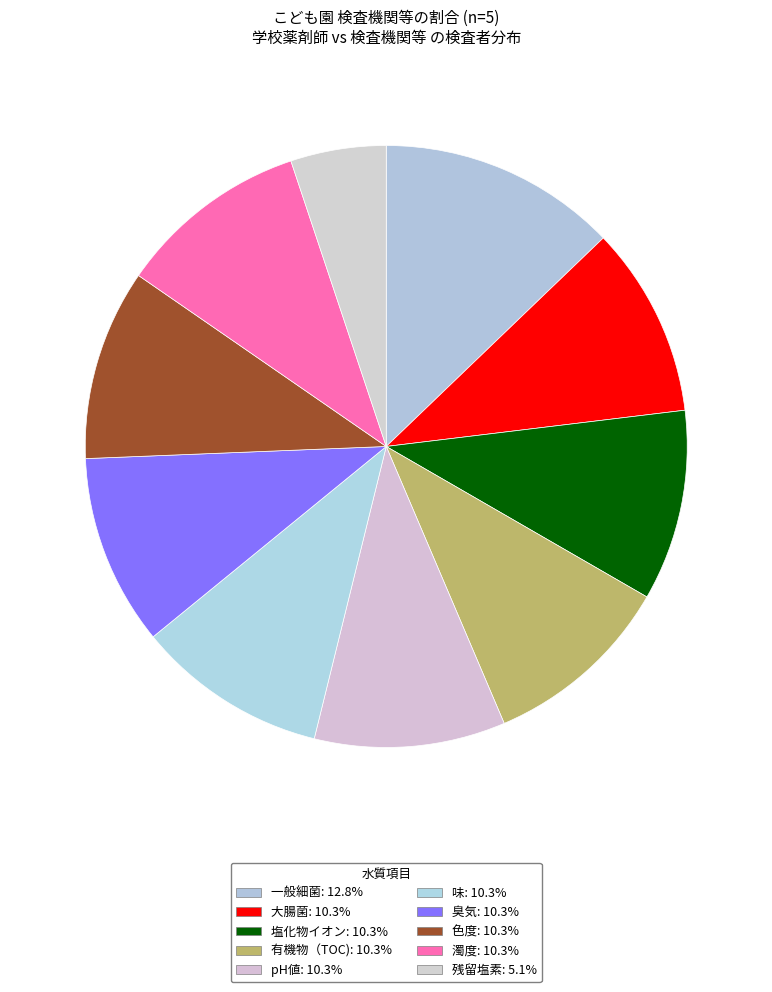

Is it true that 臭気 is 1% of the pie?

False